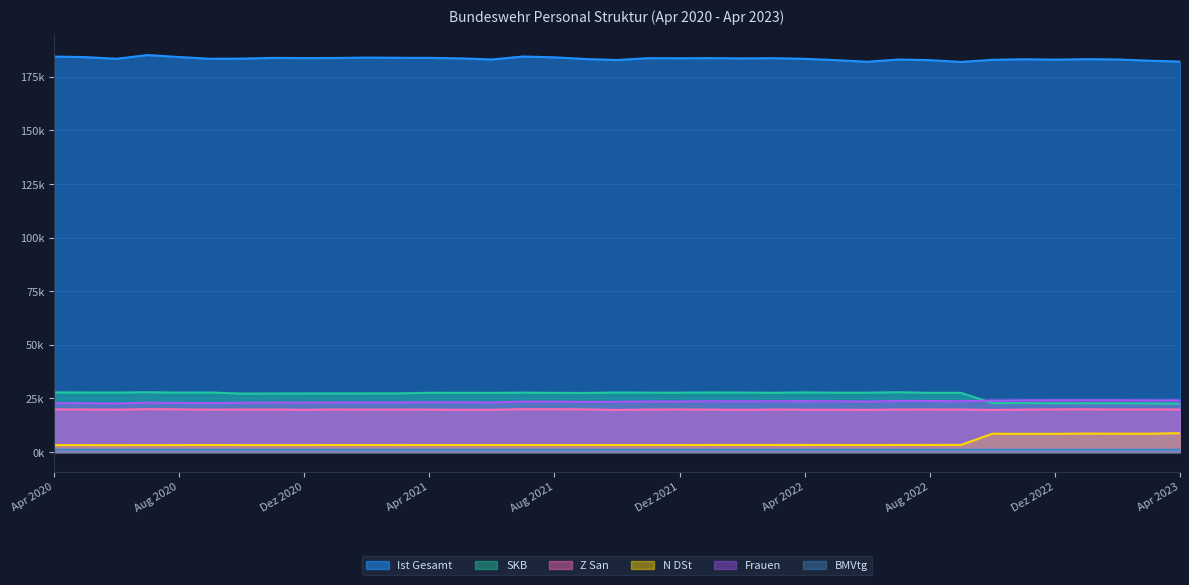

What is the maximum value for Ist Gesamt?

185198